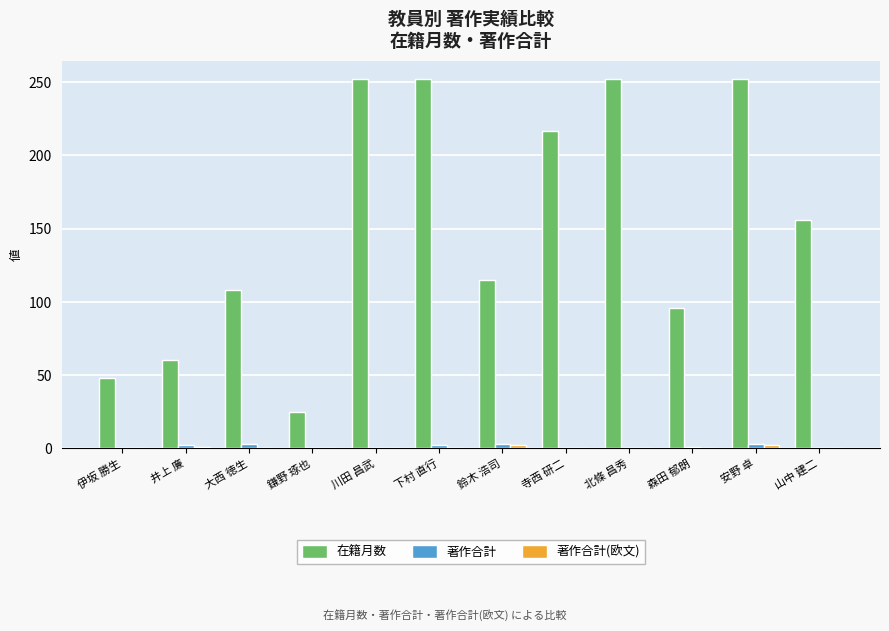

Does the chart contain stacked bars?

No